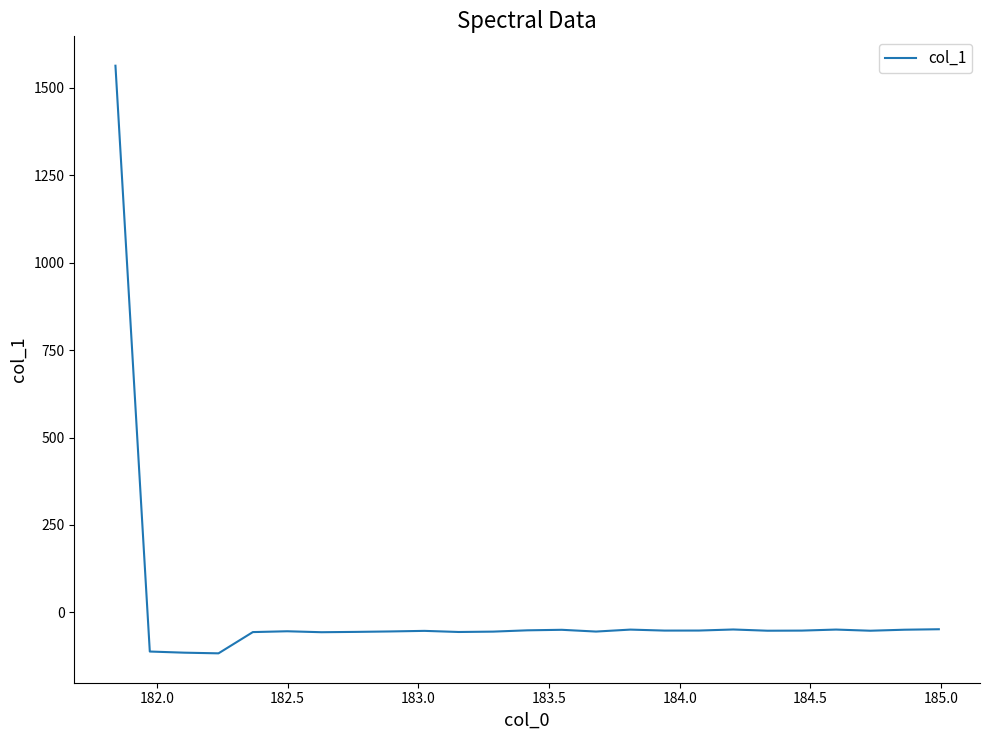

What is the difference between the maximum and minimum values?

1680.4